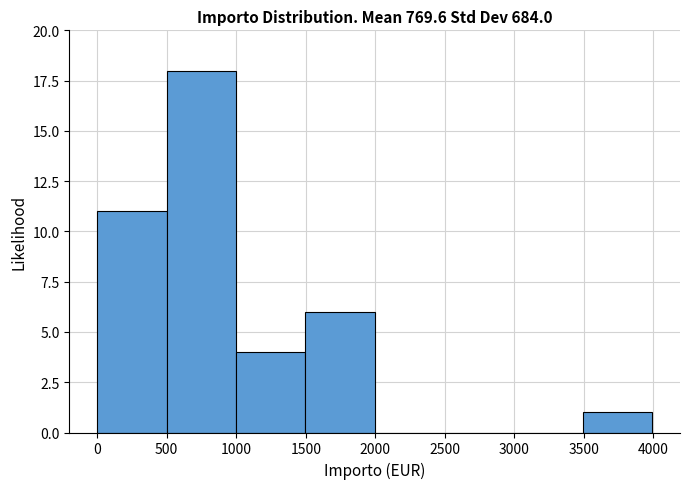

Reading left to right, transcribe this chart: for each bar, give the range it covers on the x-axis and its height. Neither the bar edges nor the heights are printed on the chart, so give them approximately, as read against the axes.

0 to 500: 11
500 to 1000: 18
1000 to 1500: 4
1500 to 2000: 6
2000 to 2500: 0
2500 to 3000: 0
3000 to 3500: 0
3500 to 4000: 1